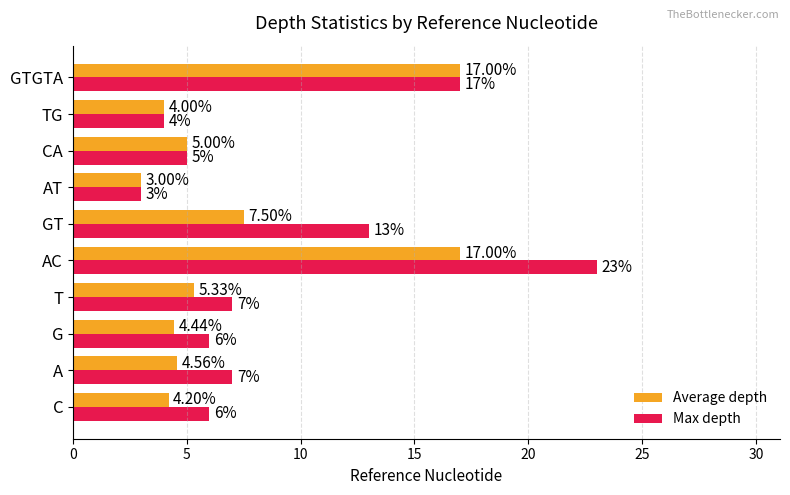

Which series has the largest total across all categories?

Max depth